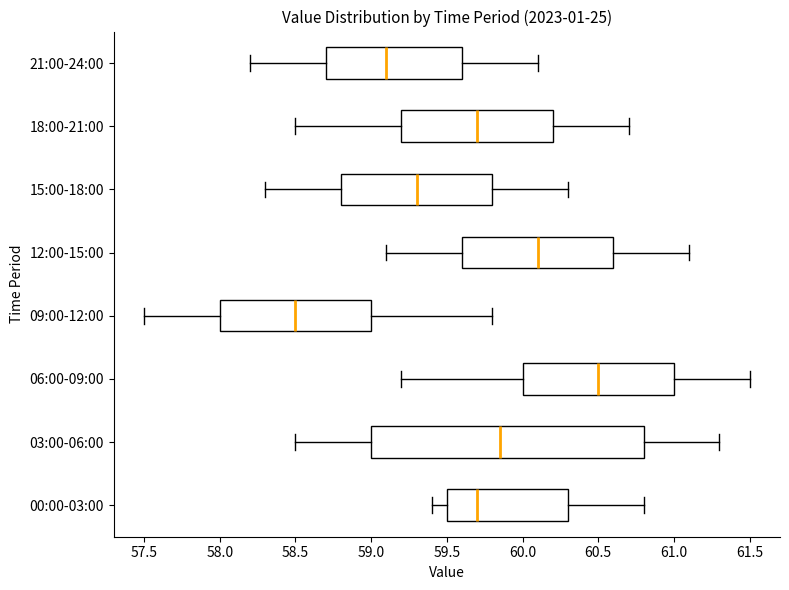

Where is the left edge of the box for 15:00-18:00 on the x-axis? The values are not printed on the chart, so give them approximately, as read against the axis.

58.80